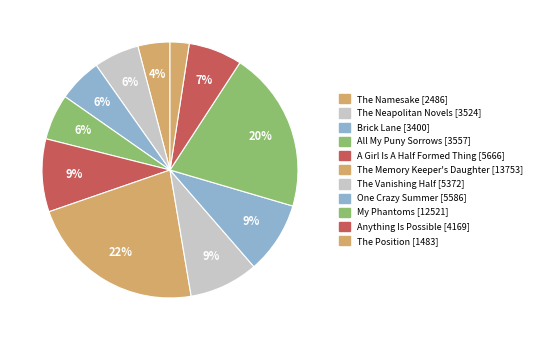

What is the total percentage of Brick Lane and The Neapolitan Novels?

11.3%